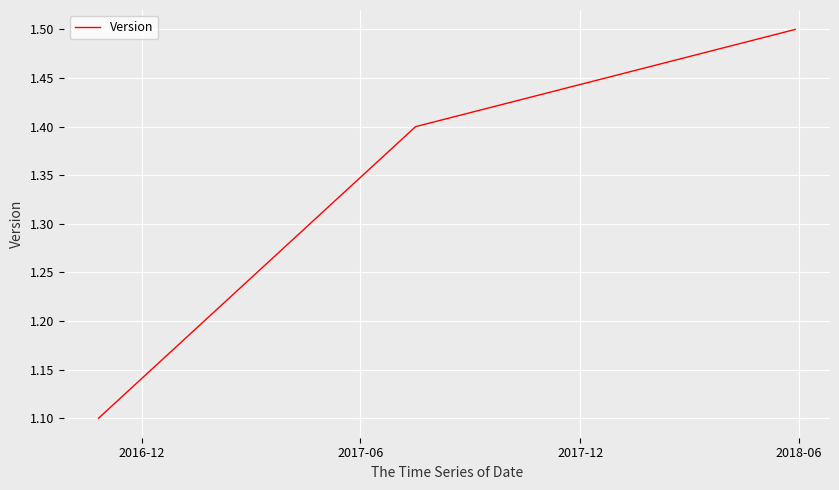

What is the difference between the maximum and minimum values?

0.4